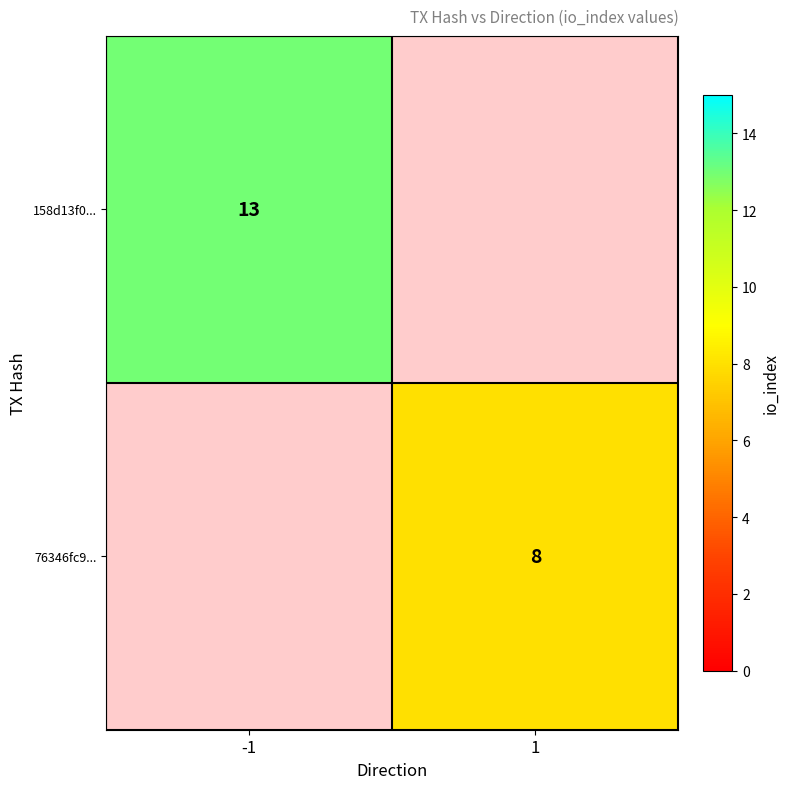

The 76346fc9... series shows 8 at 1. True or false?

True